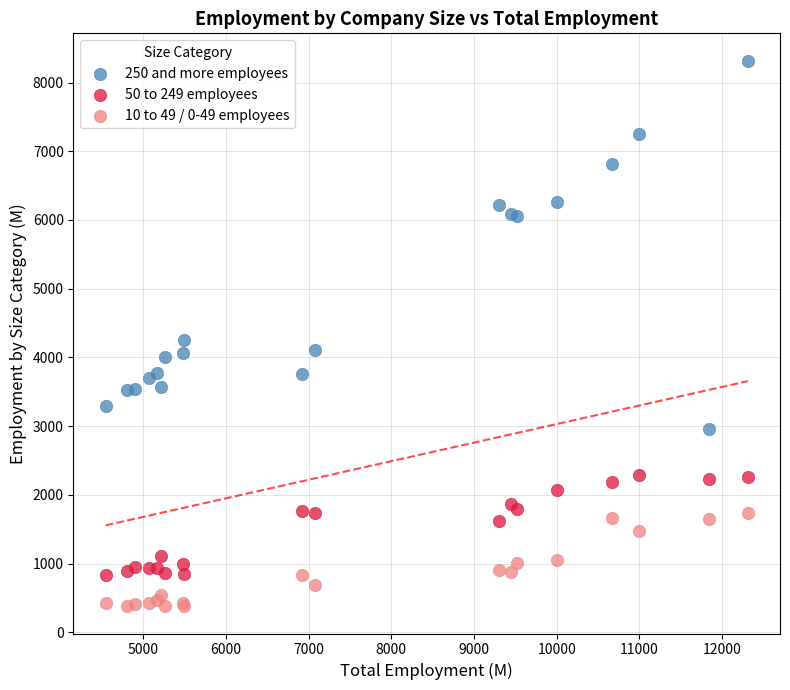

Across all series, what Y value is closest to 4349?

4259